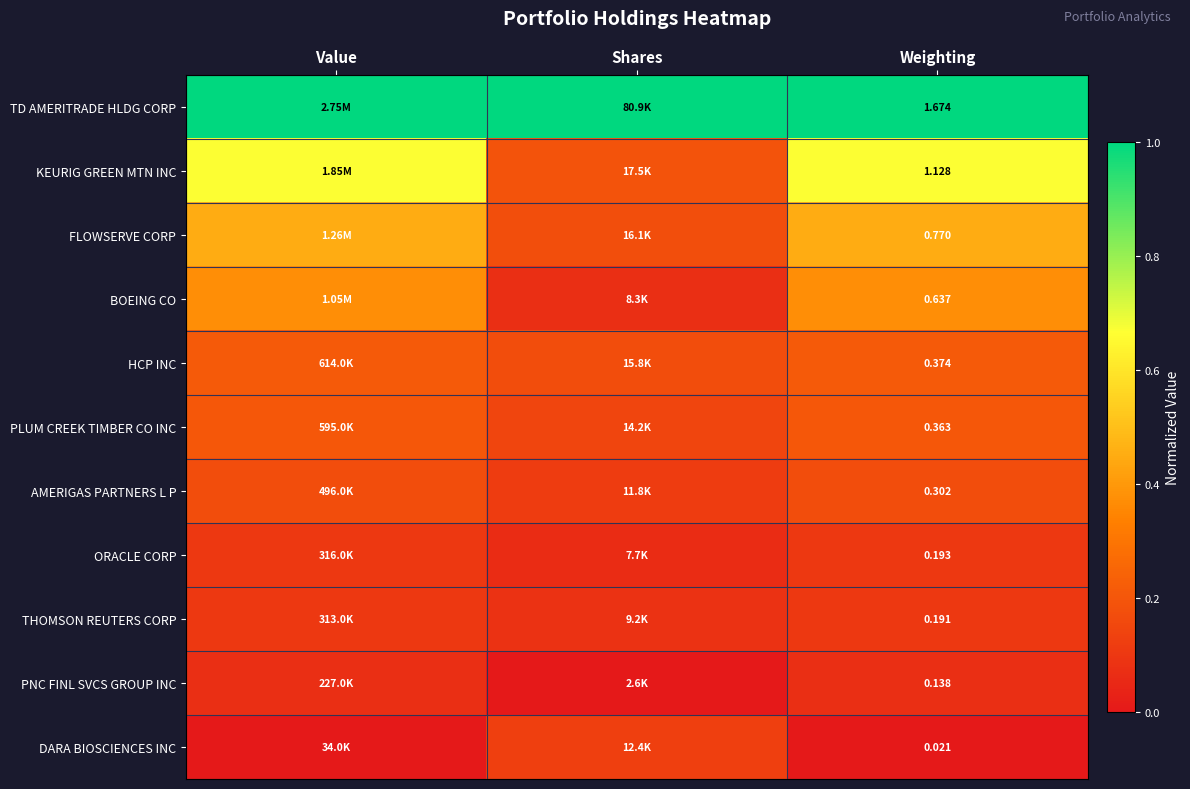

Rank the categories by KEURIG GREEN MTN INC value from lowest to highest.

Shares, Weighting, Value